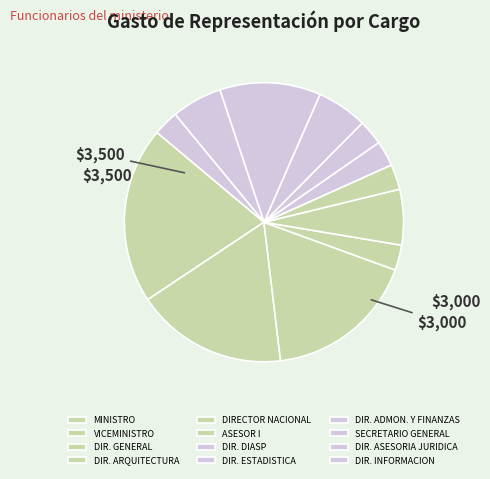

Which category has the smallest portion of the pie?

DIR. ARQUITECTURA